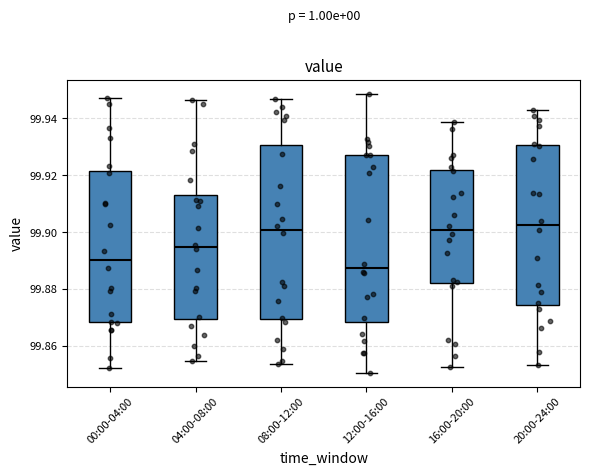

Reading left to right, transcribe this box plot: for each box, give where its median line is, the range the box spans, and where its two whiskers end, as read against the y-axis. The values are not printed on the chart, so give them approximately, as read against the axis.

00:00-04:00: median 99.890, box 99.868 to 99.922, whiskers 99.852 to 99.946
04:00-08:00: median 99.894, box 99.870 to 99.912, whiskers 99.854 to 99.946
08:00-12:00: median 99.900, box 99.870 to 99.930, whiskers 99.854 to 99.946
12:00-16:00: median 99.888, box 99.868 to 99.928, whiskers 99.850 to 99.948
16:00-20:00: median 99.900, box 99.882 to 99.922, whiskers 99.852 to 99.938
20:00-24:00: median 99.902, box 99.874 to 99.930, whiskers 99.854 to 99.942